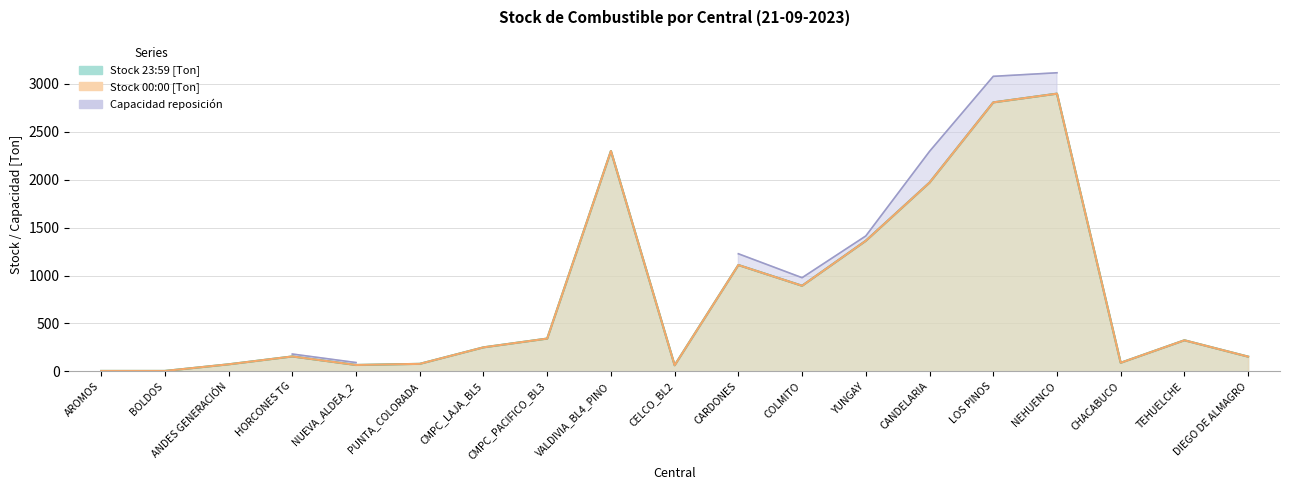

The value of Stock 00:00 [Ton] at COLMITO is 893.0. True or false?

True